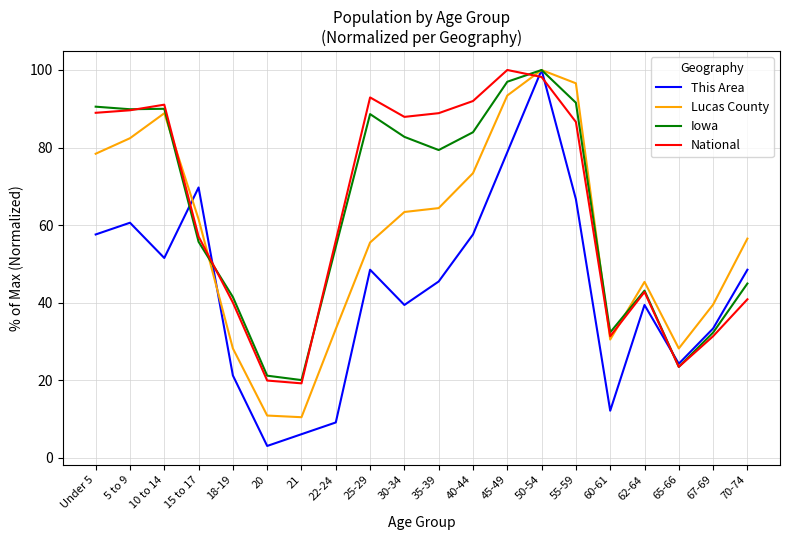

What is the sum of all National values?

1277.9